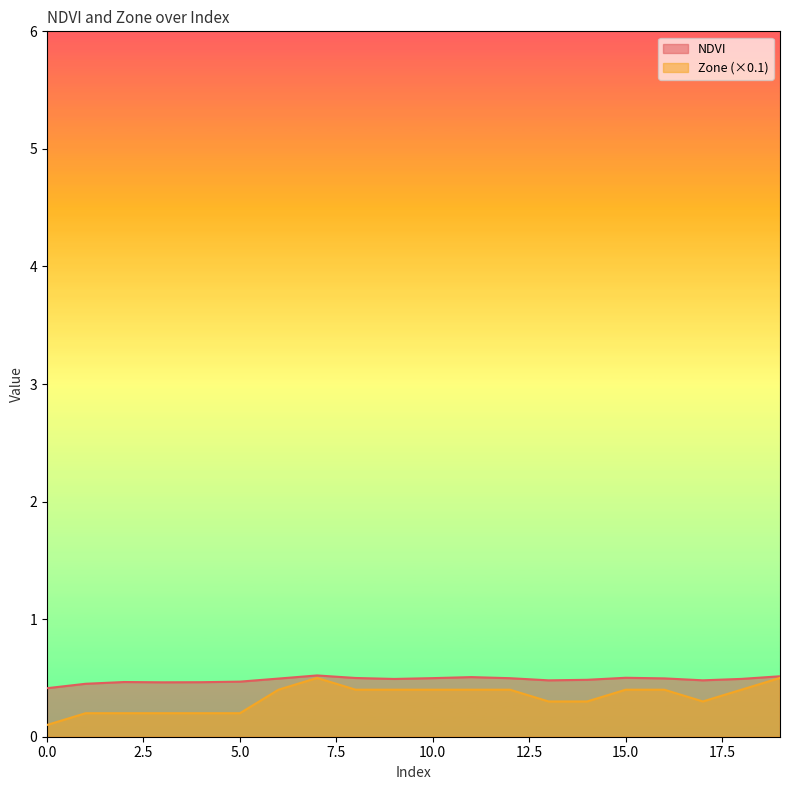

Is it true that NDVI equals 0.5 at 18?

True